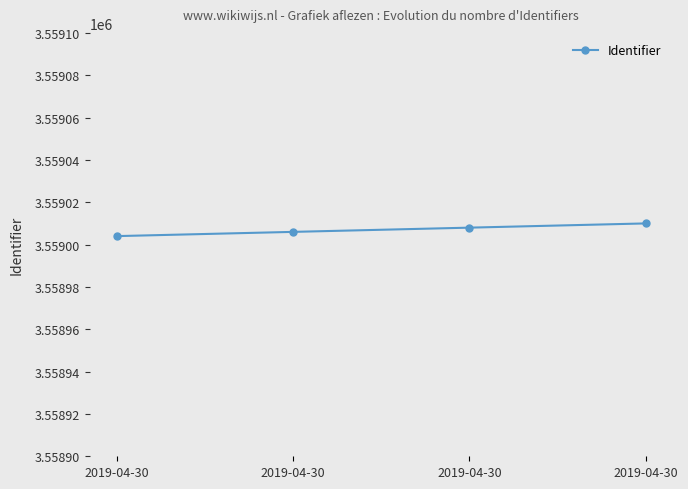

Approximately how many times larger is the value at 2019-04-30 compared to 2019-04-30?

1.0